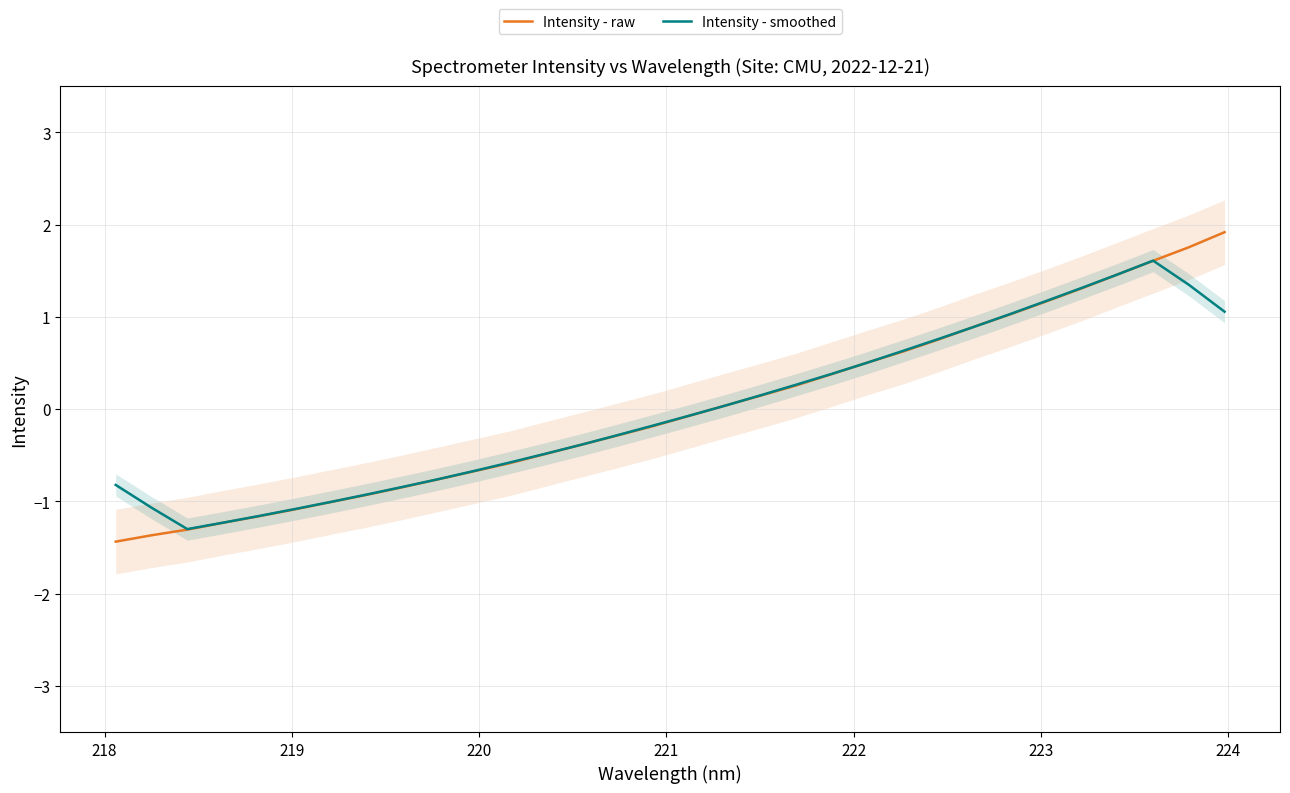

Which series has the largest total across all categories?

Intensity - raw